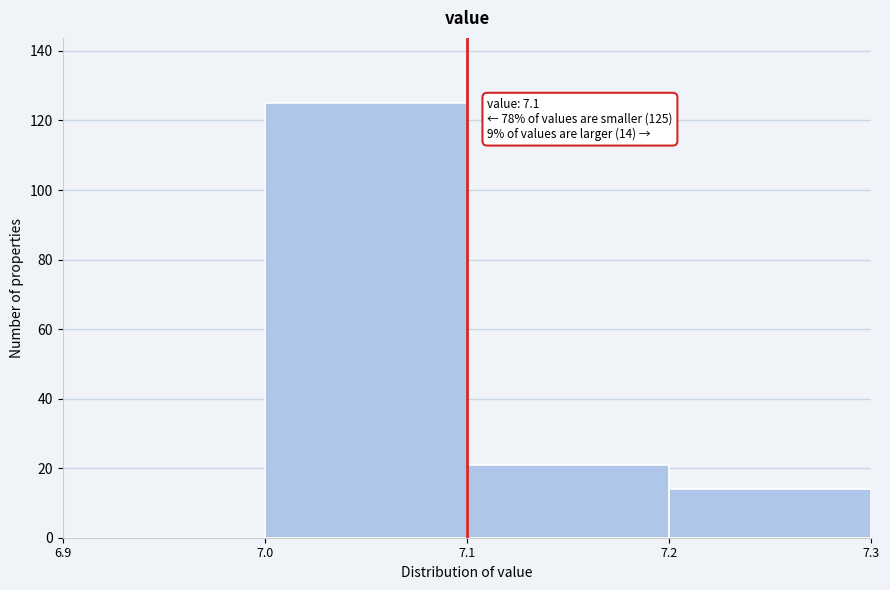

Over which range of the x-axis is the bar tallest?

7.0 to 7.1